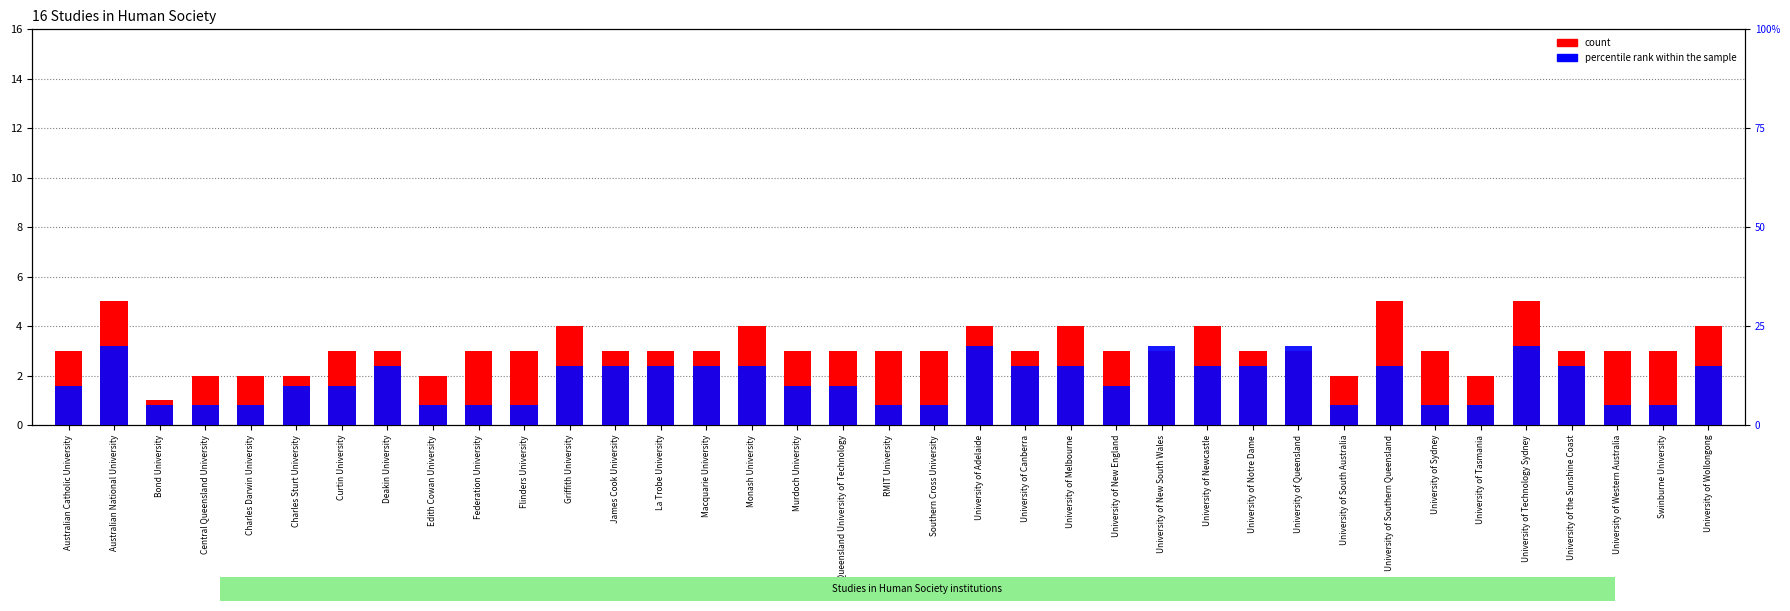

How many values in the count series are below 3?

7